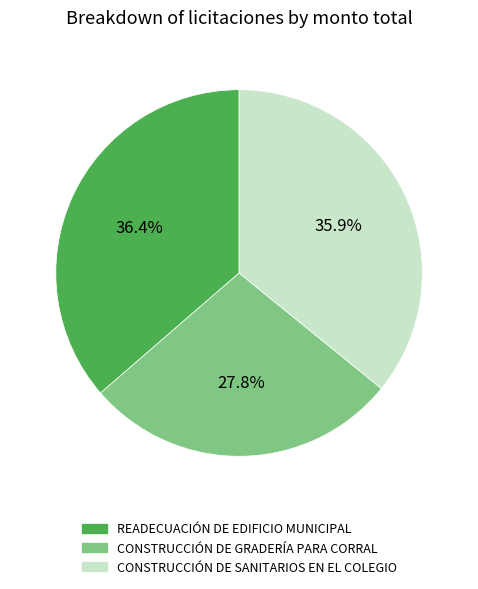

To the nearest percent, what is the difference between the READECUACIÓN DE EDIFICIO MUNICIPAL and CONSTRUCCIÓN DE GRADERÍA PARA CORRAL slice percentages?

9%